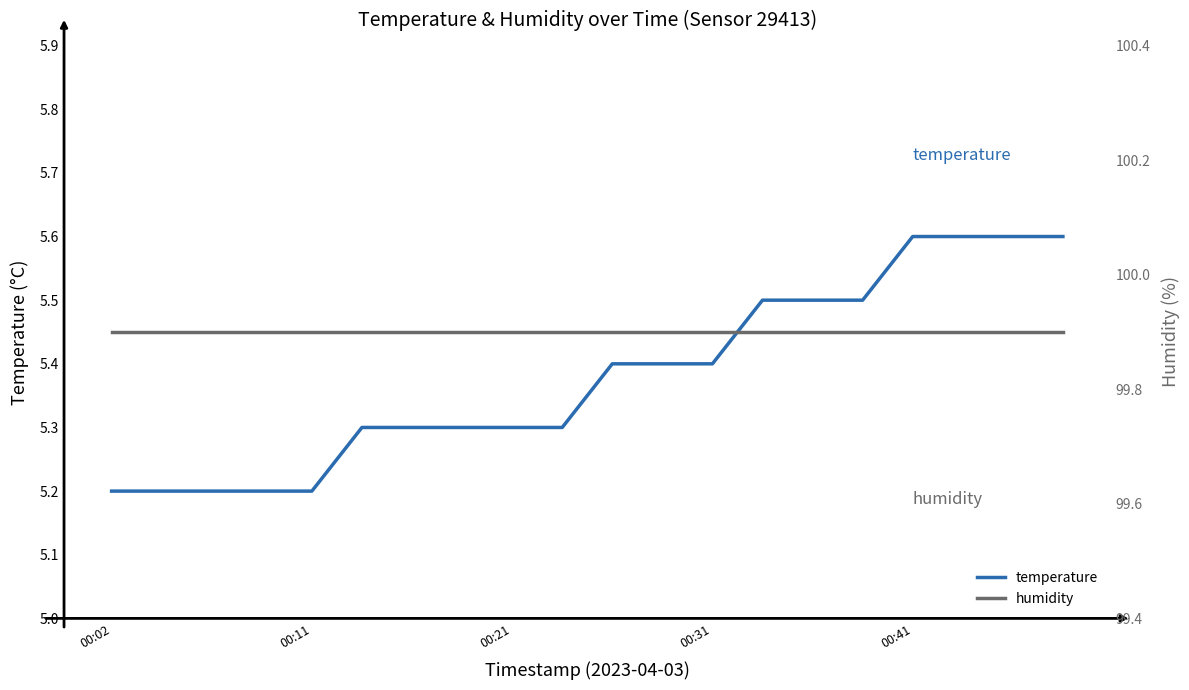

Reading right to left, list all the values displayed in this chart.

temperature: 5.6	5.6	5.6	5.6	5.5	5.5	5.5	5.4	5.4	5.4	5.3	5.3	5.3	5.3	5.3	5.2	5.2	5.2	5.2	5.2
humidity: 99.9	99.9	99.9	99.9	99.9	99.9	99.9	99.9	99.9	99.9	99.9	99.9	99.9	99.9	99.9	99.9	99.9	99.9	99.9	99.9